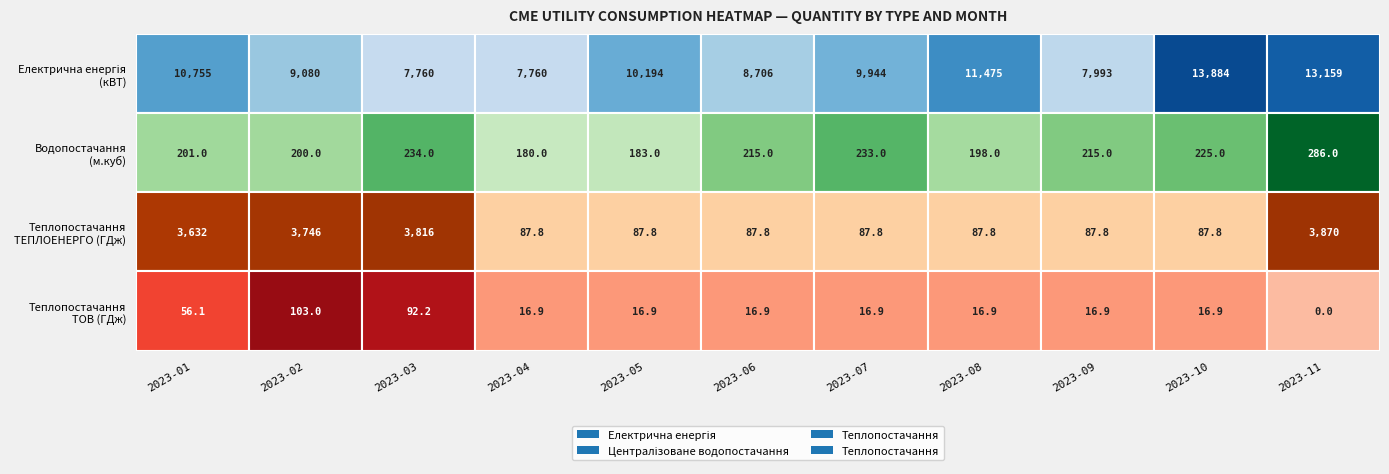

How many values in the Електрична енергія series are below 9944?

5